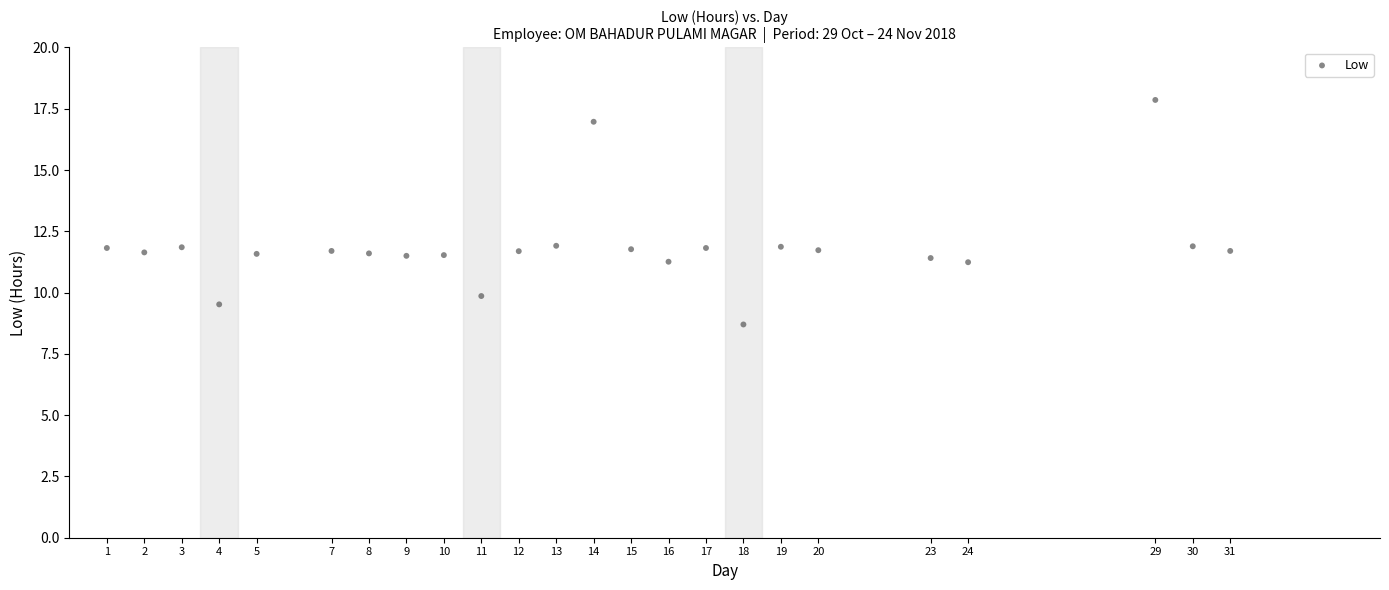

What is the range of X values (max minus min)?

30.0